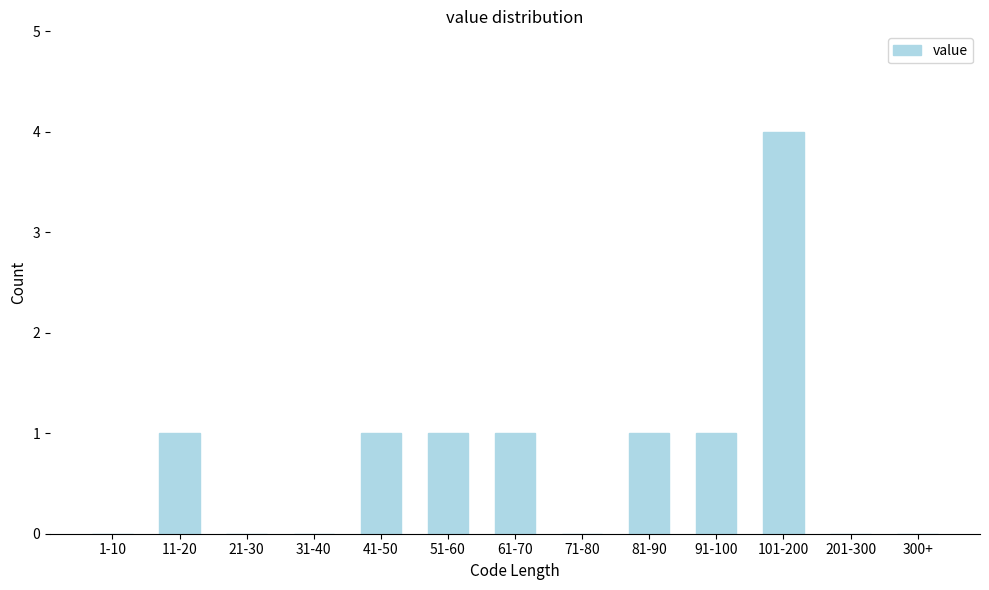

Reading right to left, list all the values displayed in this chart.

300+=0	201-300=0	101-200=4	91-100=1	81-90=1	71-80=0	61-70=1	51-60=1	41-50=1	31-40=0	21-30=0	11-20=1	1-10=0